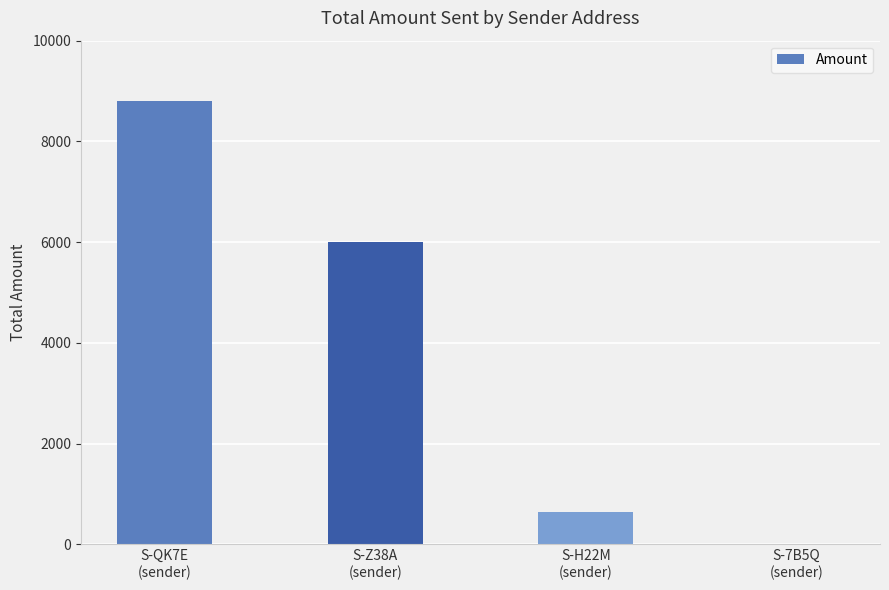

Between S-7B5Q
(sender) and S-H22M
(sender), which is larger?

S-H22M
(sender)